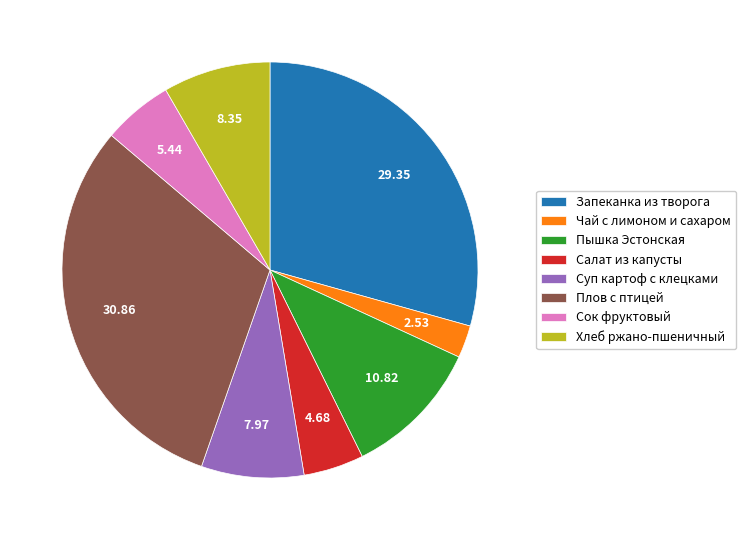

Combined, do Суп картоф с клецками and Плов с птицей account for over 50%?

No